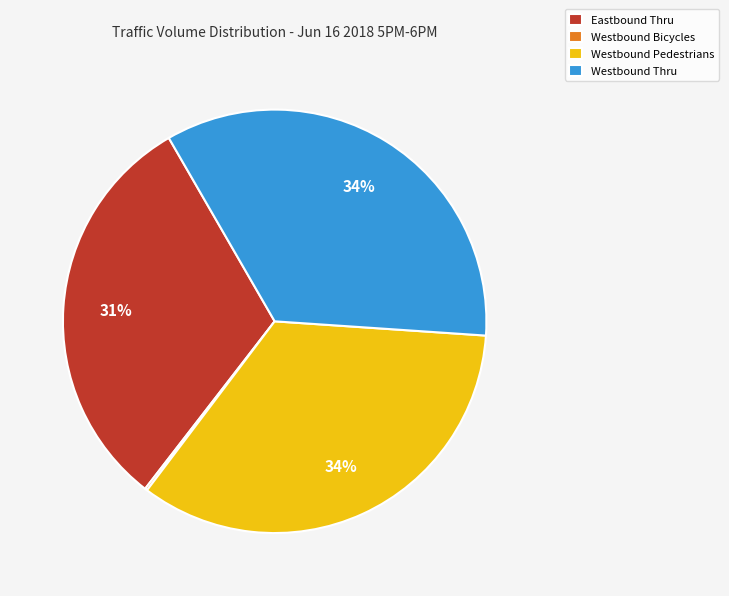

Between Westbound Thru and Eastbound Thru, which is larger?

Westbound Thru